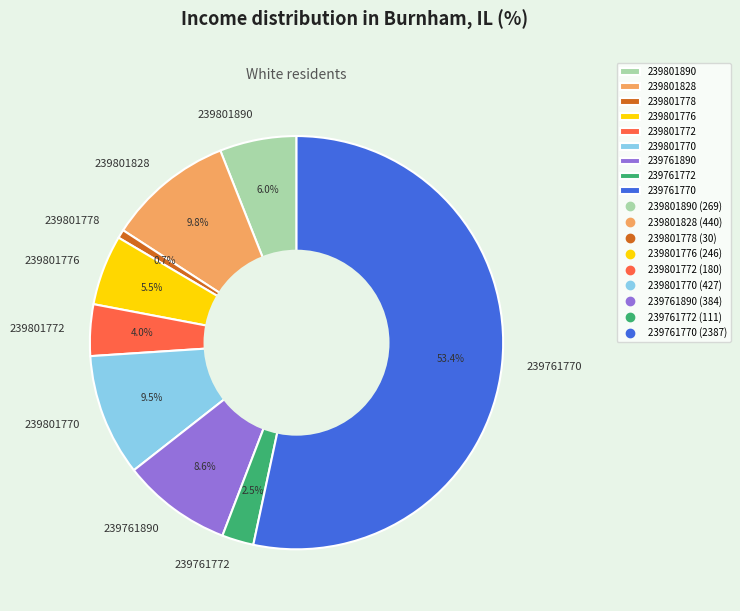

Approximately how many times larger is the value at 239801890 compared to 239761770?

0.1